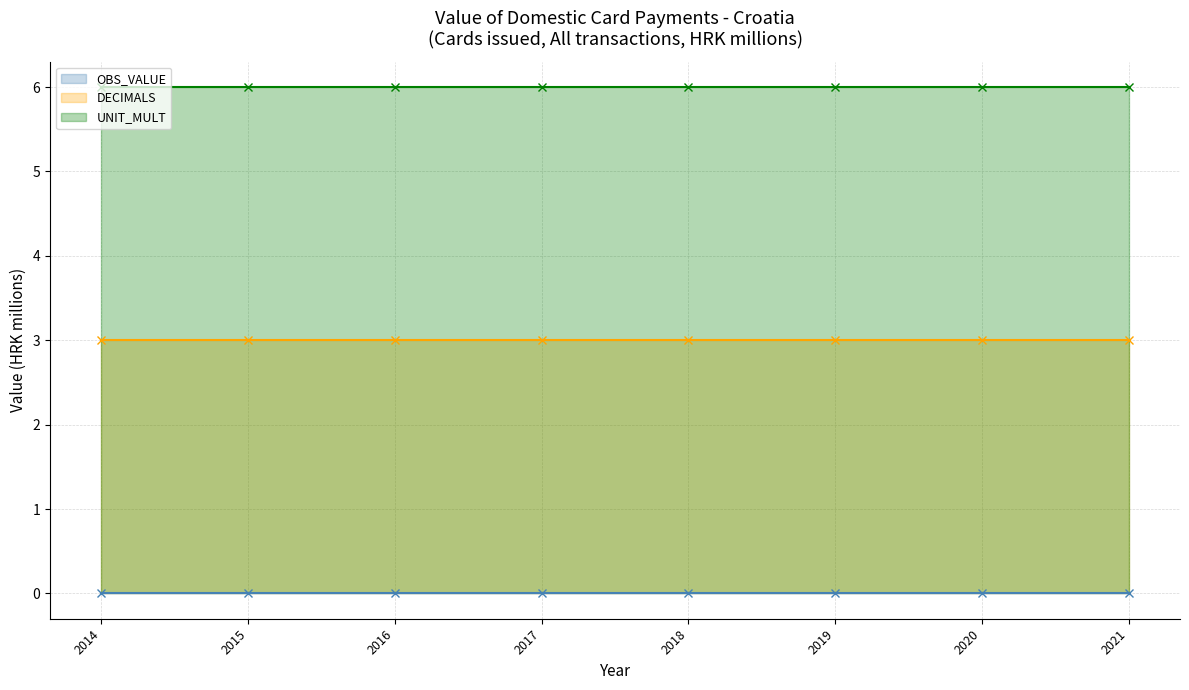

Reading left to right, transcribe all the data shown in this chart.

OBS_VALUE: 2014=0	2015=0	2016=0	2017=0	2018=0	2019=0	2020=0	2021=0
DECIMALS: 2014=3	2015=3	2016=3	2017=3	2018=3	2019=3	2020=3	2021=3
UNIT_MULT: 2014=6	2015=6	2016=6	2017=6	2018=6	2019=6	2020=6	2021=6